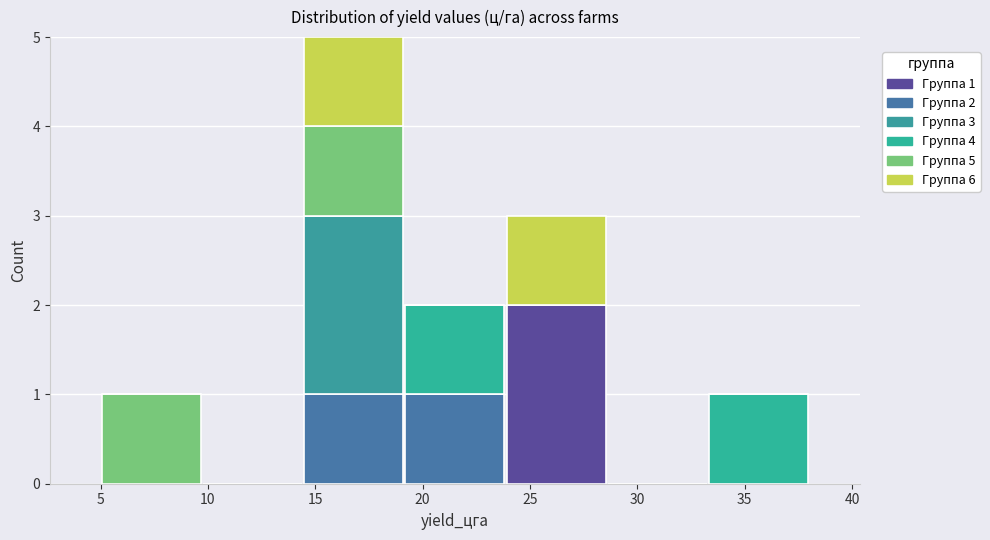

Which range on the x-axis has the tallest stacked bar (by total height)?

14.5 to 19.0